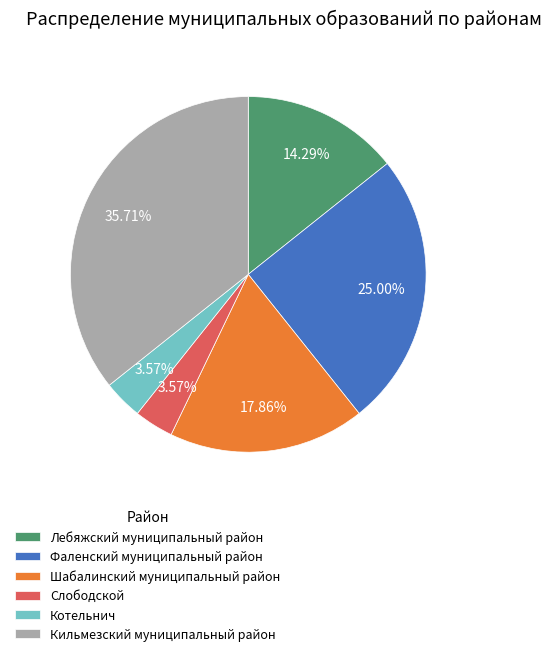

Does Котельнич represent more than half of the total?

No